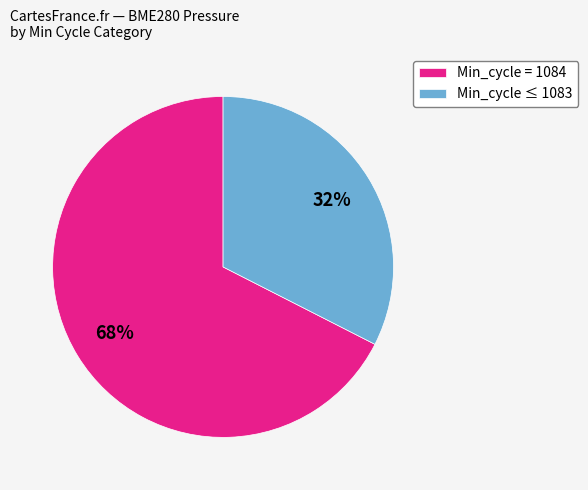

Rank the categories by value from highest to lowest.

Min_cycle = 1084, Min_cycle ≤ 1083